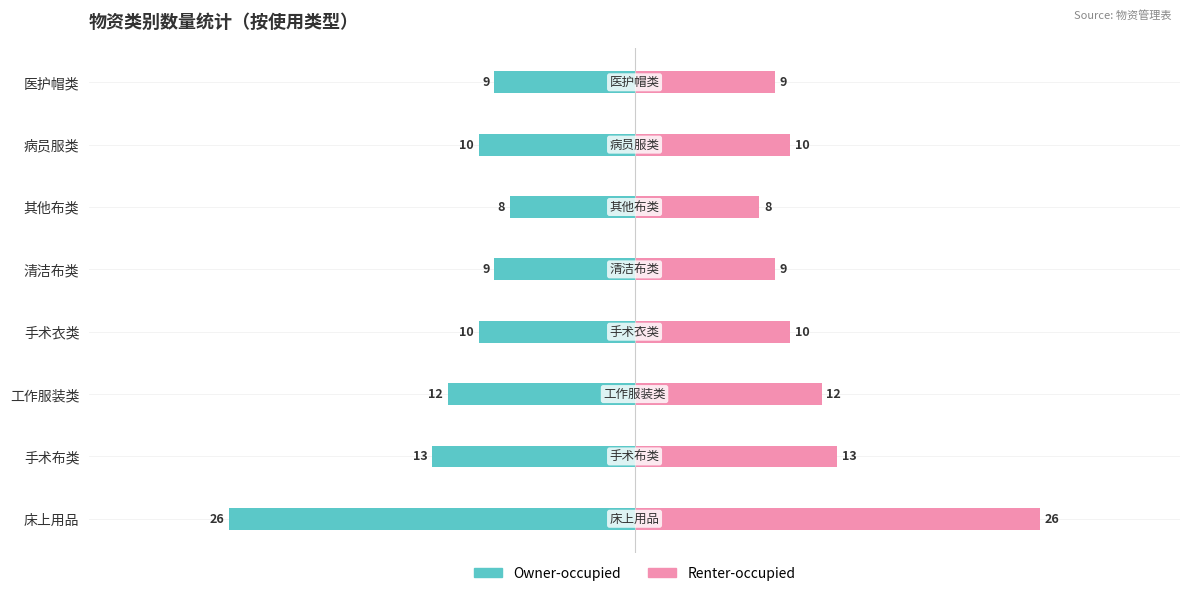

Reading left to right, extract all data points from this chart.

Owner-occupied: -26	-13	-12	-10	-9	-8	-10	-9
Renter-occupied: 26	13	12	10	9	8	10	9